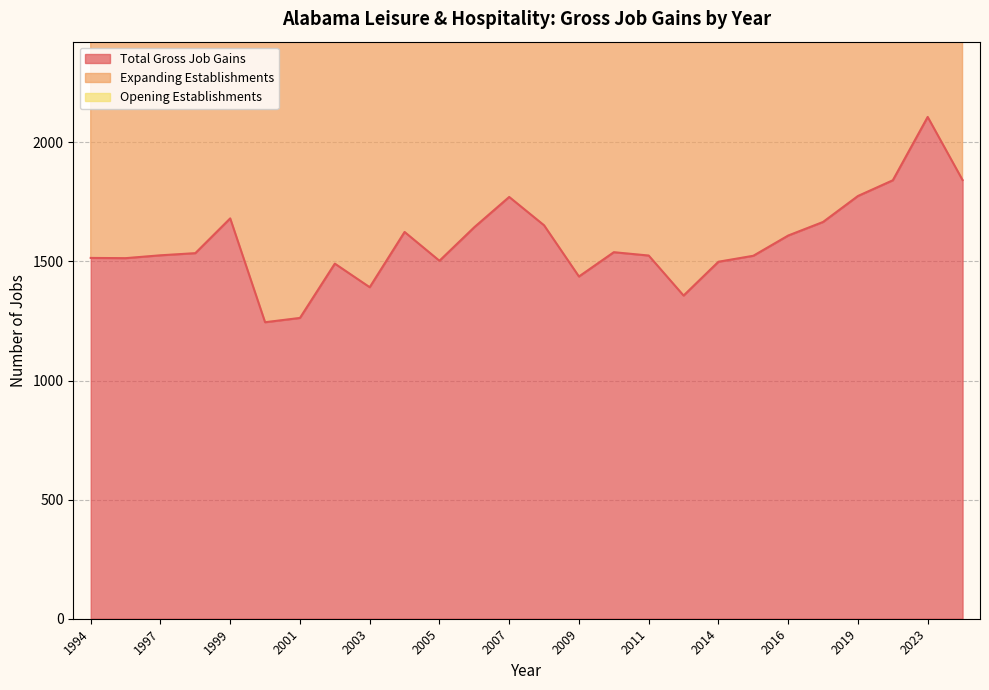

What is the difference between the Expanding Establishments values at 1994 and 2005?

24